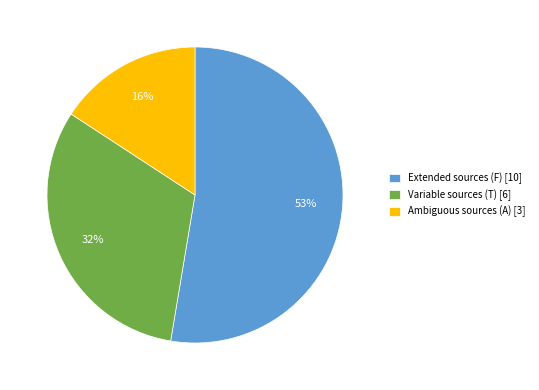

Which category has the smallest portion of the pie?

Ambiguous sources (A) [3]